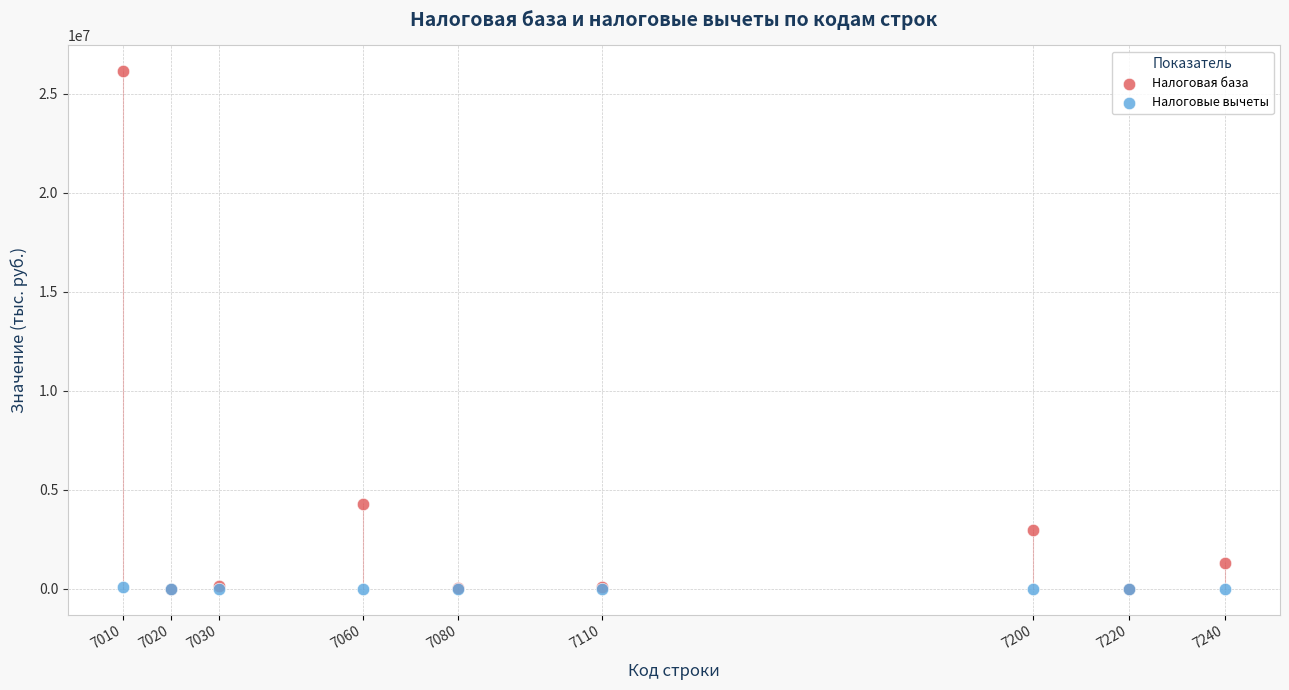

In the Налоговая база series, what Y value is closest to 13065455?

4255133